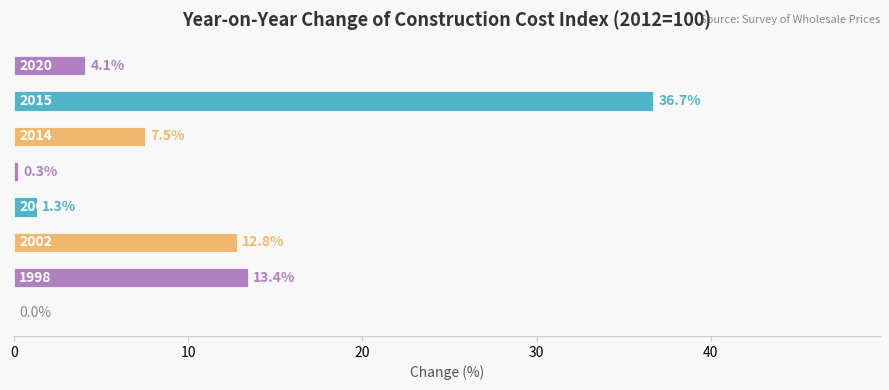

What is the maximum value shown in the chart?

36.7